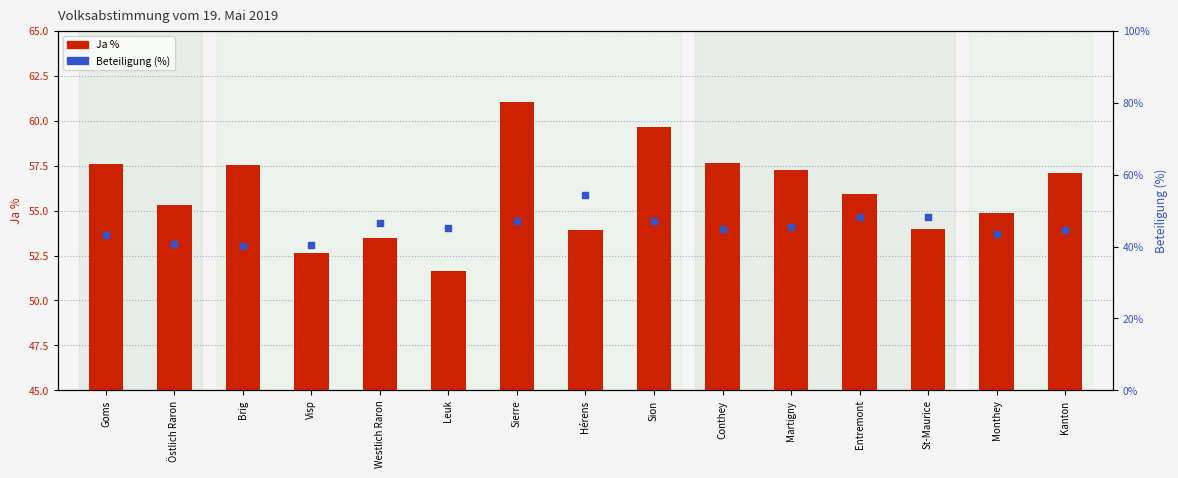

Which series has the largest total across all categories?

Ja %